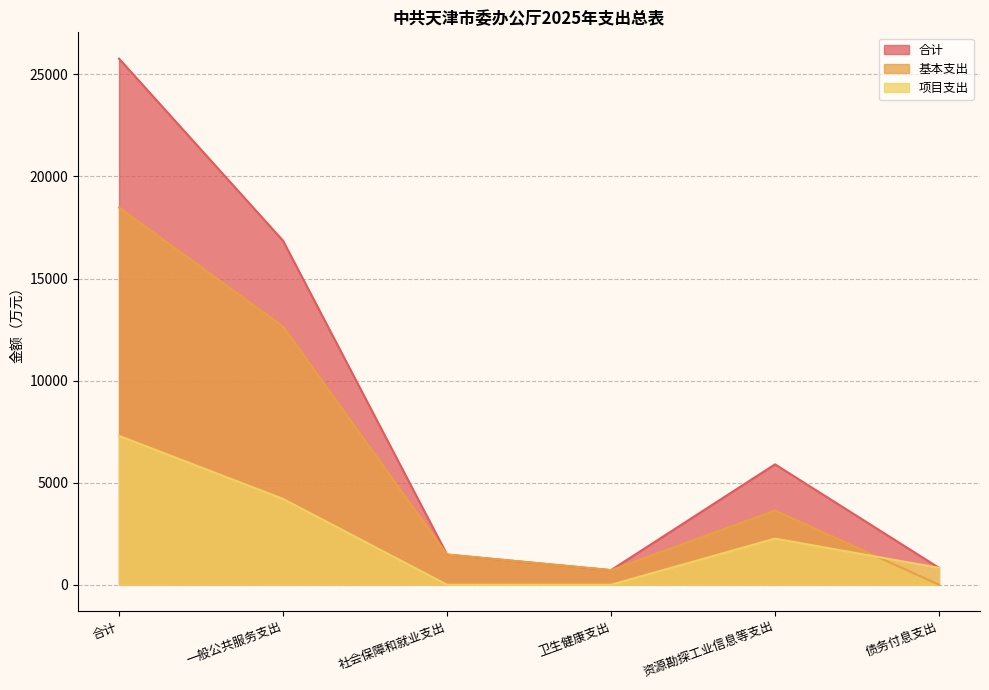

Rank the categories by 合计 value from lowest to highest.

卫生健康支出, 债务付息支出, 社会保障和就业支出, 资源勘探工业信息等支出, 一般公共服务支出, 合计